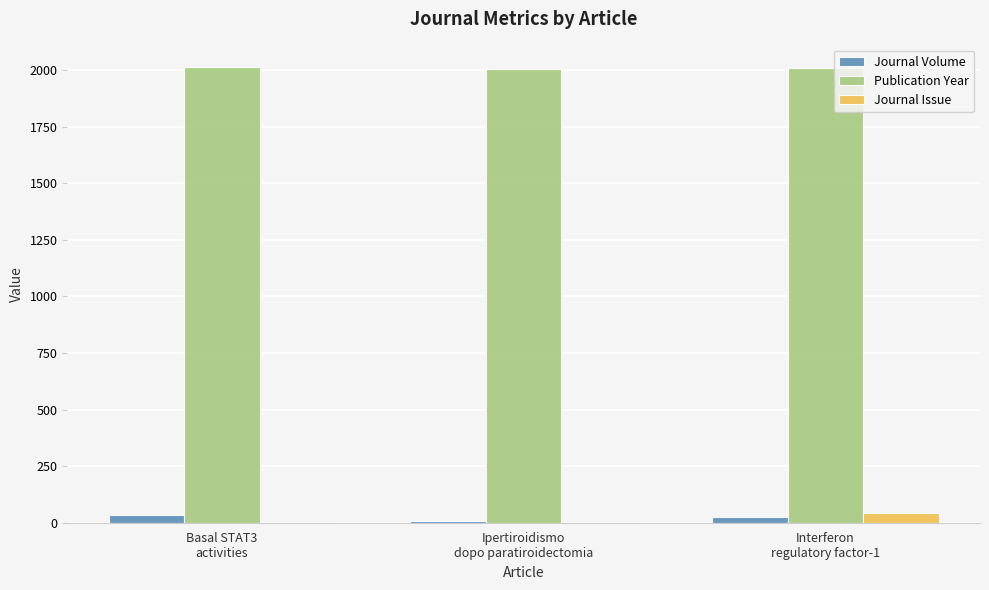

Count the Publication Year values in the range 2006 to 2012.

3